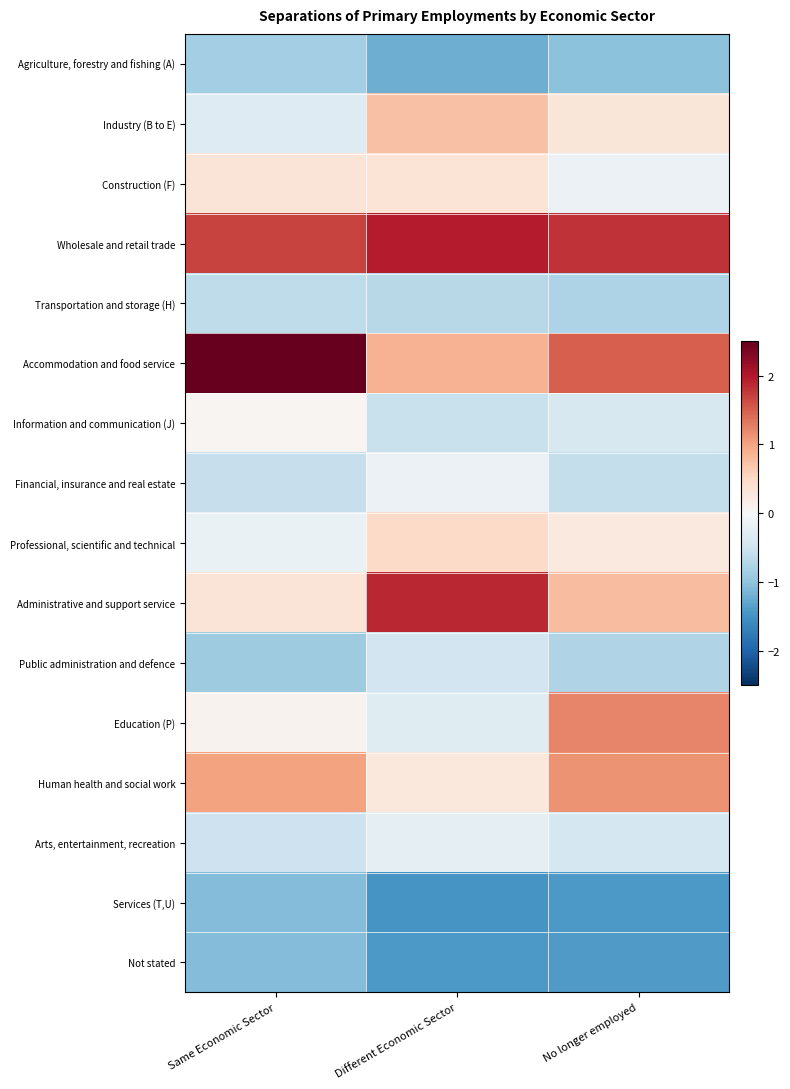

Reading right to left, what are all the values shown in this chart?

Agriculture, forestry and fishing (A): No longer employed=-1.0	Different Economic Sector=-1.2	Same Economic Sector=-0.9
Industry (B to E): No longer employed=0.3	Different Economic Sector=0.7	Same Economic Sector=-0.3
Construction (F): No longer employed=-0.1	Different Economic Sector=0.3	Same Economic Sector=0.3
Wholesale and retail trade: No longer employed=1.8	Different Economic Sector=2.0	Same Economic Sector=1.7
Transportation and storage (H): No longer employed=-0.8	Different Economic Sector=-0.7	Same Economic Sector=-0.6
Accommodation and food service: No longer employed=1.5	Different Economic Sector=0.9	Same Economic Sector=2.6
Information and communication (J): No longer employed=-0.4	Different Economic Sector=-0.6	Same Economic Sector=0.0
Financial, insurance and real estate: No longer employed=-0.6	Different Economic Sector=-0.2	Same Economic Sector=-0.6
Professional, scientific and technical: No longer employed=0.2	Different Economic Sector=0.5	Same Economic Sector=-0.2
Administrative and support service: No longer employed=0.8	Different Economic Sector=1.9	Same Economic Sector=0.3
Public administration and defence: No longer employed=-0.7	Different Economic Sector=-0.5	Same Economic Sector=-0.9
Education (P): No longer employed=1.2	Different Economic Sector=-0.3	Same Economic Sector=0.1
Human health and social work: No longer employed=1.1	Different Economic Sector=0.3	Same Economic Sector=1.0
Arts, entertainment, recreation: No longer employed=-0.4	Different Economic Sector=-0.2	Same Economic Sector=-0.5
Services (T,U): No longer employed=-1.4	Different Economic Sector=-1.5	Same Economic Sector=-1.1
Not stated: No longer employed=-1.4	Different Economic Sector=-1.4	Same Economic Sector=-1.1